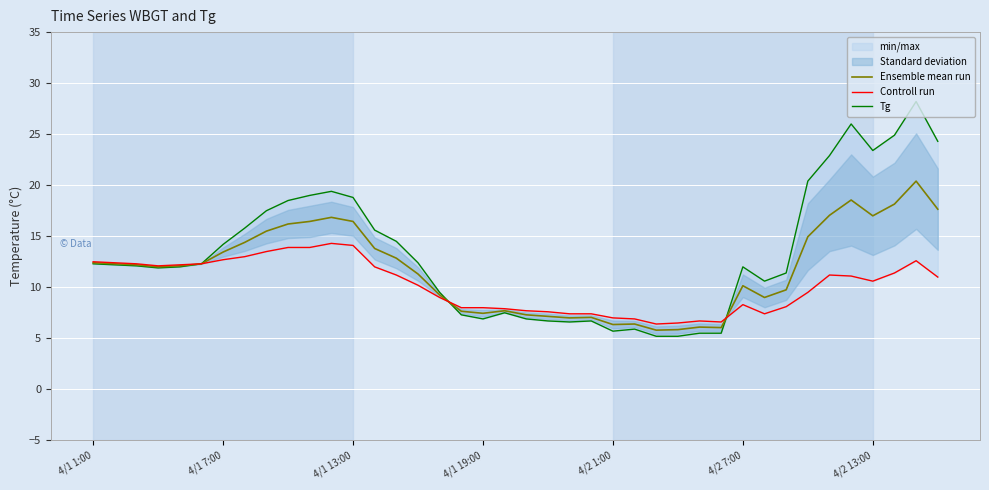

What is the average value of the Controll run series?

10.2